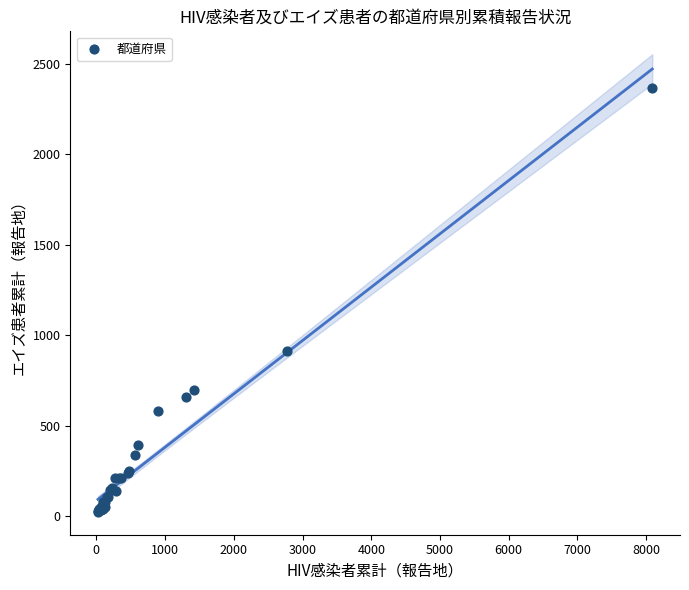

What Y value in the scatter plot is closest to 1194?

914